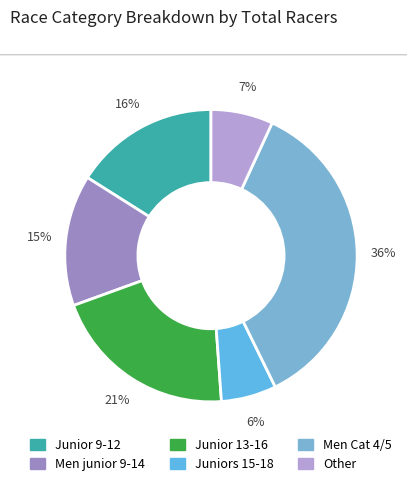

Count the number of slices in the pie.

6